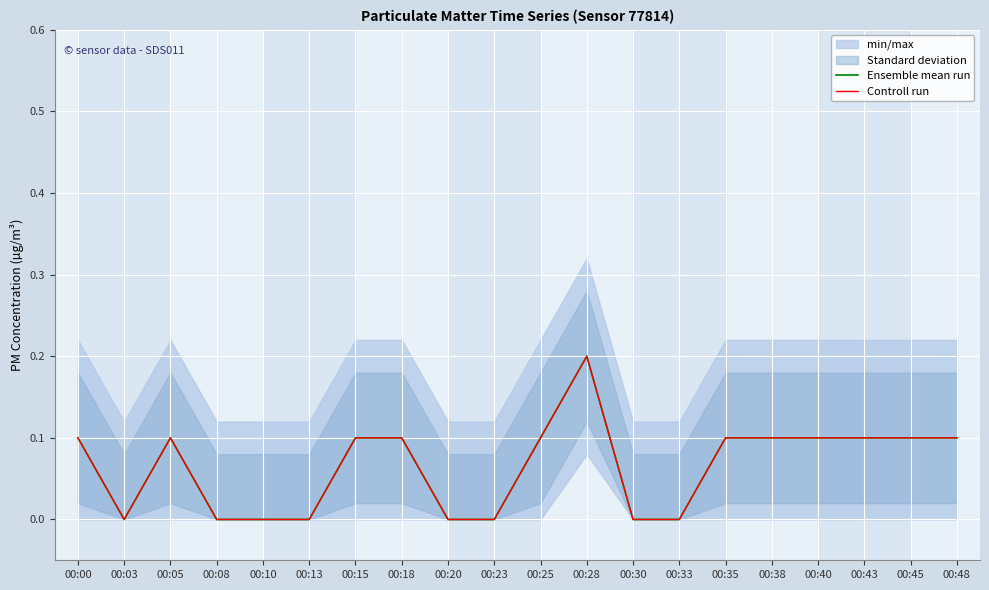

True or false: Ensemble mean run and Controll run cross at least once.

False